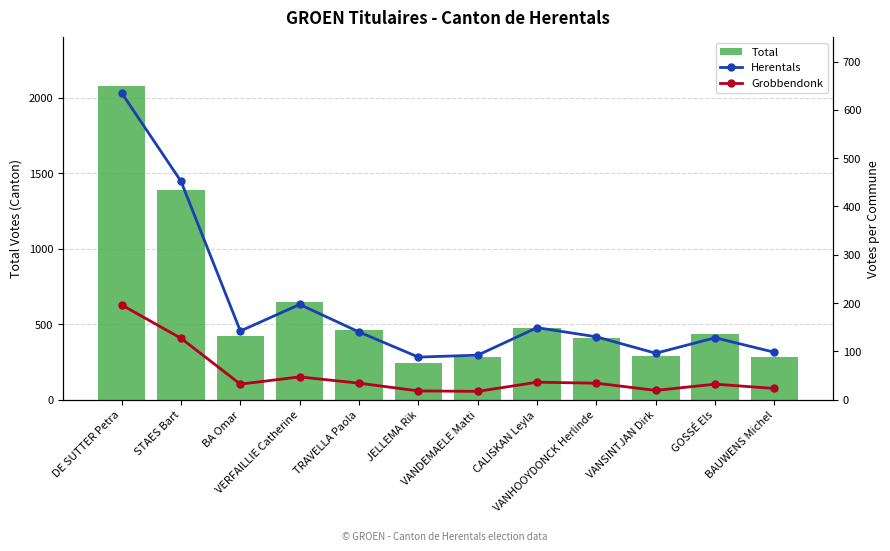

At which label does Herentals first exceed 140?

DE SUTTER Petra